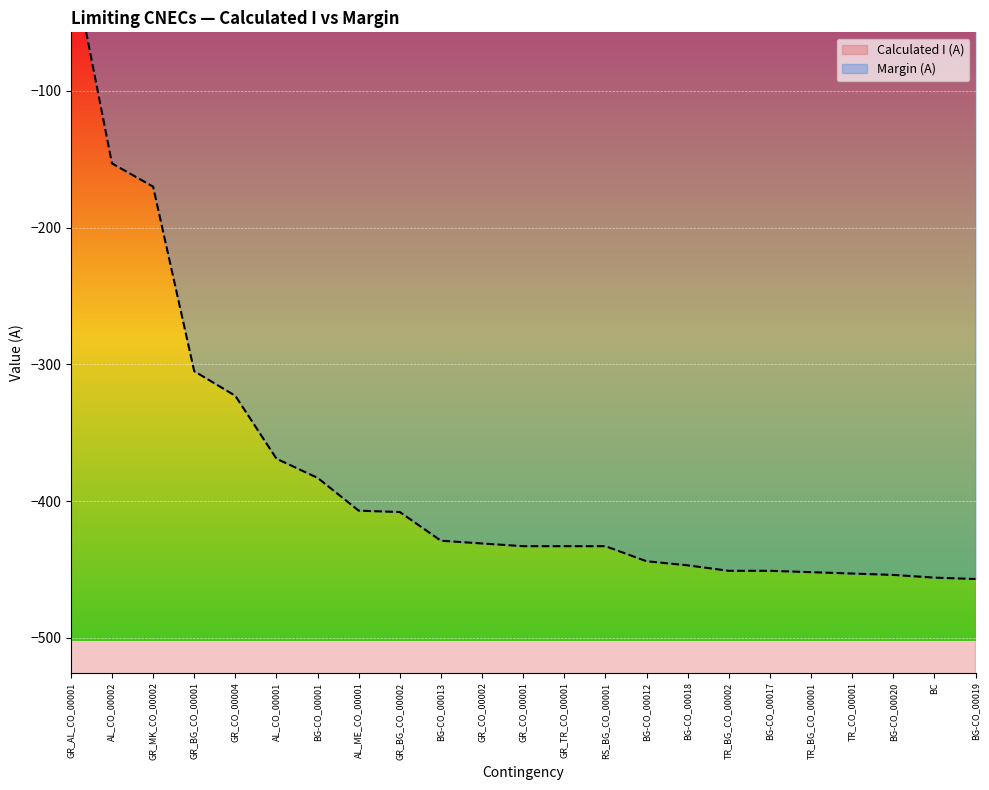

The Calculated I (A) series shows -1692 at BG-CO_00017. True or false?

False